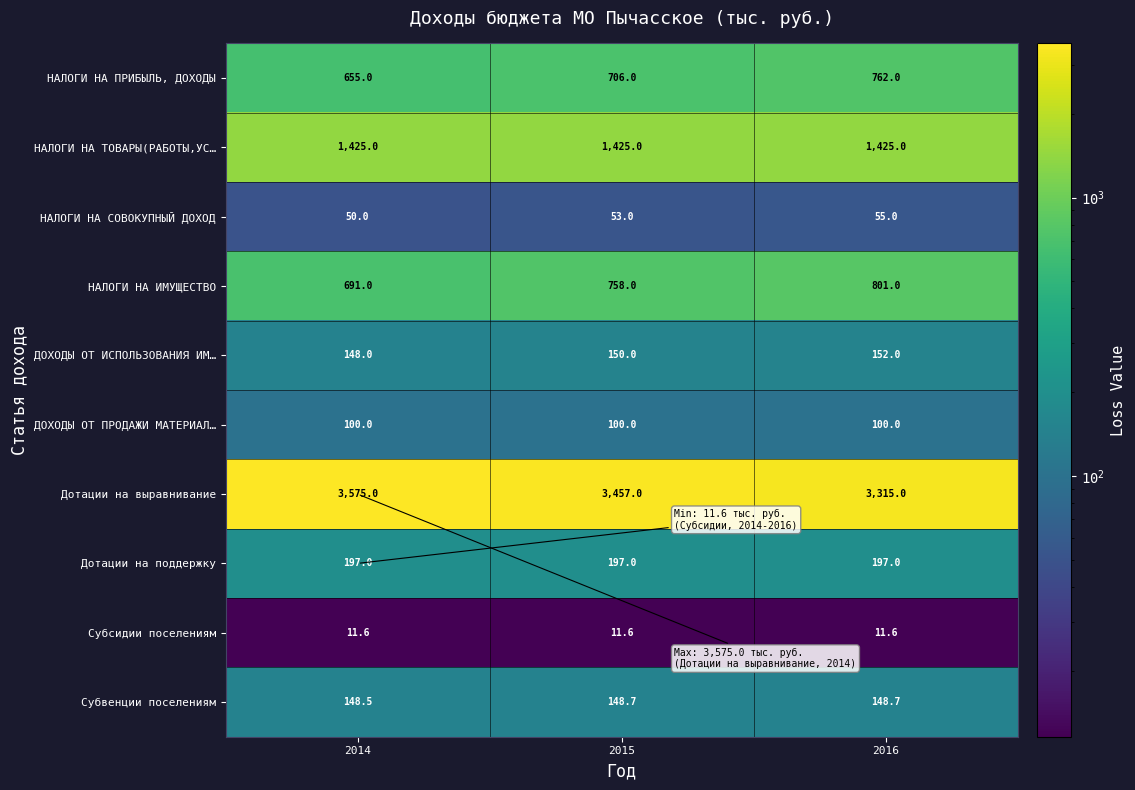

What is the spread (max minus min) of values at 2014?

3563.4